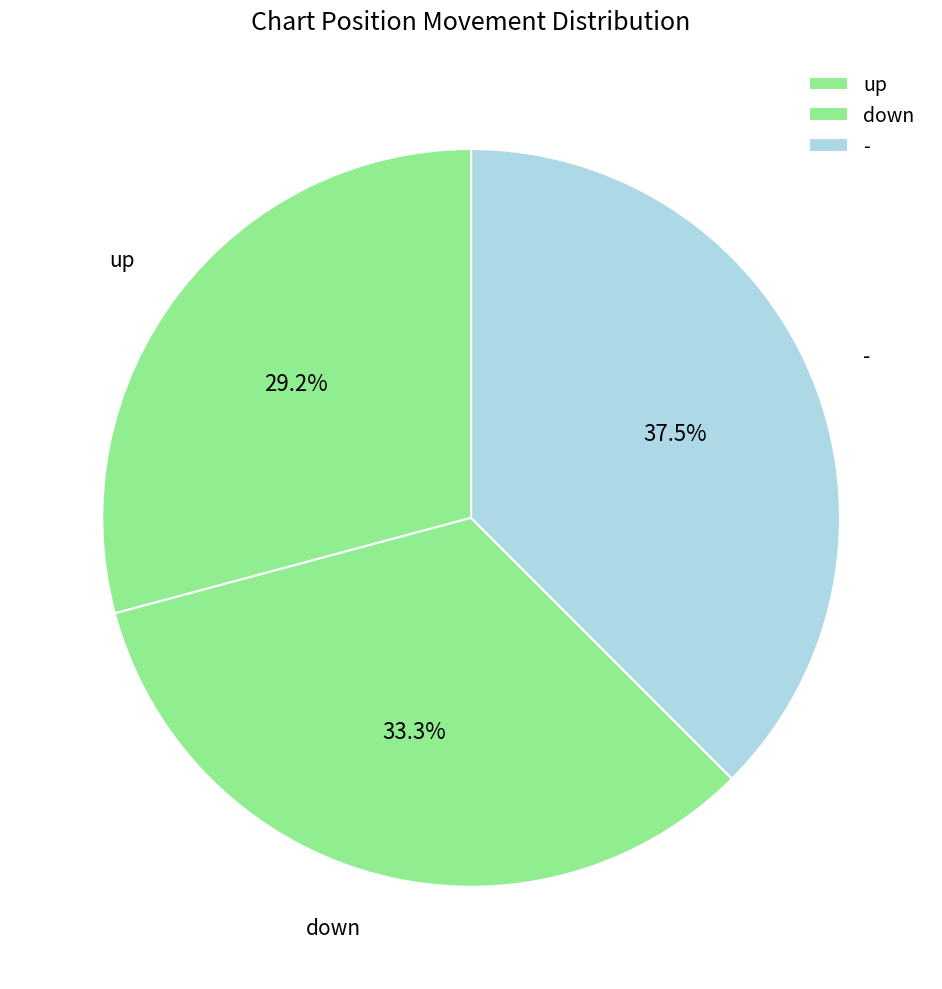

Does - account for over 50% of the chart?

No